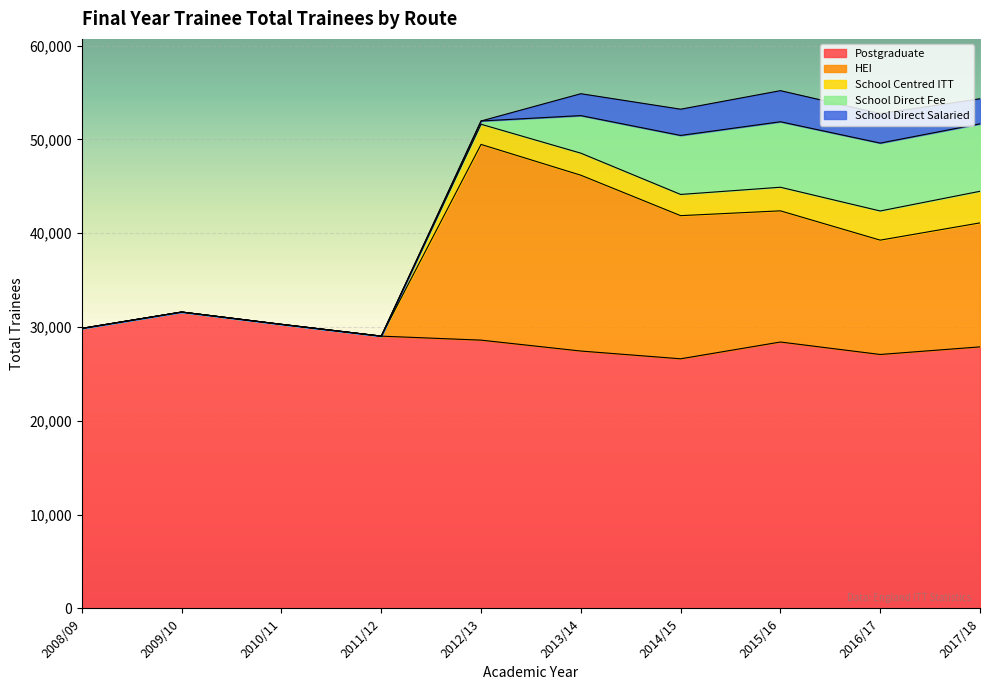

Between 2014/15 and 2017/18, which is larger?

2017/18